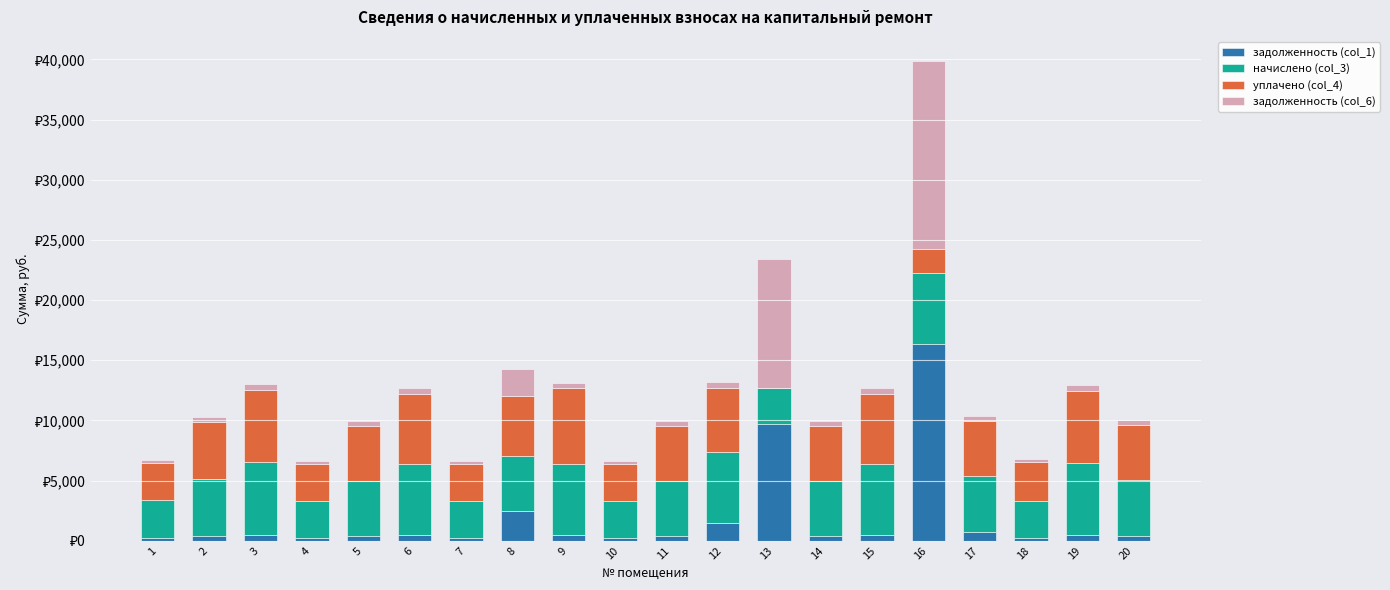

Which series has the largest total across all categories?

начислено (col_3)